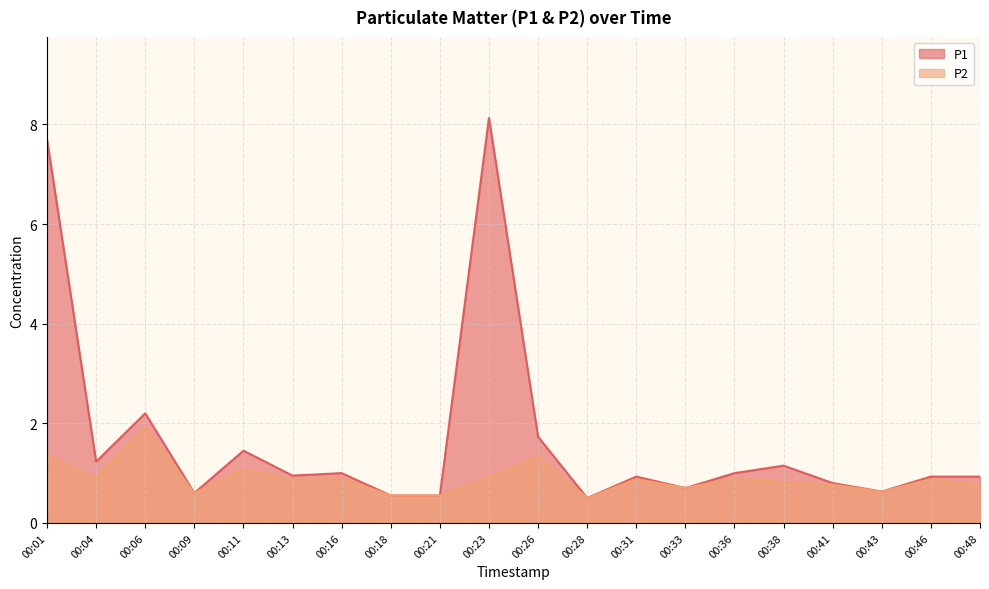

Does the chart display data point markers on the line(s)?

No